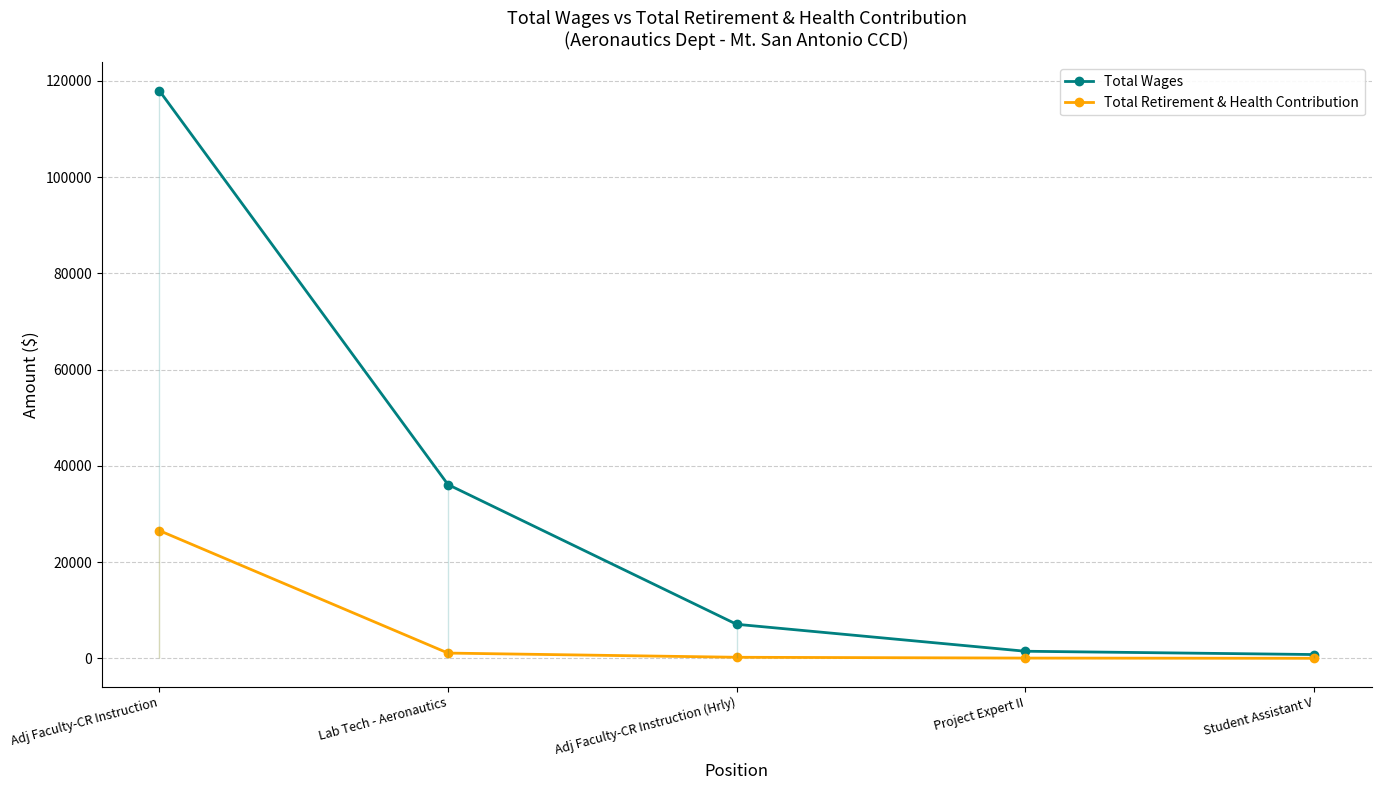

Reading left to right, extract all data points from this chart.

Total Wages: 117952	36102	7067	1465	780
Total Retirement & Health Contribution: 26538	1083	212	44	0